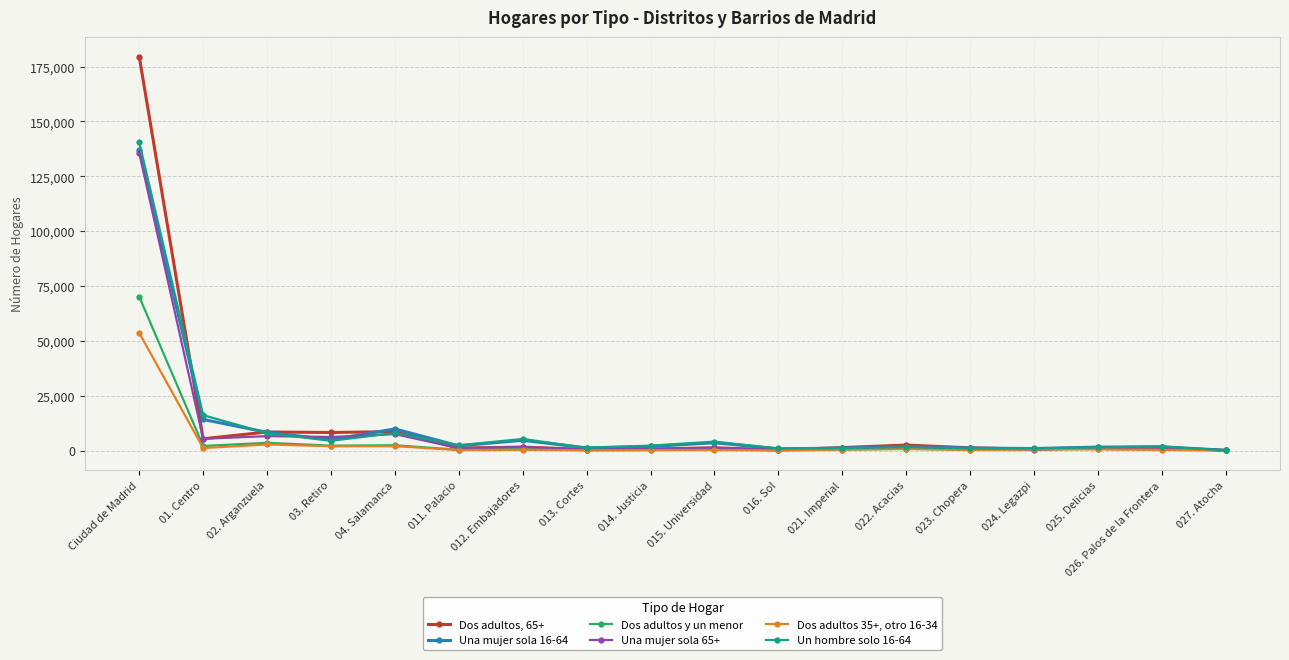

What is the total value across all series at 01. Centro?

44176